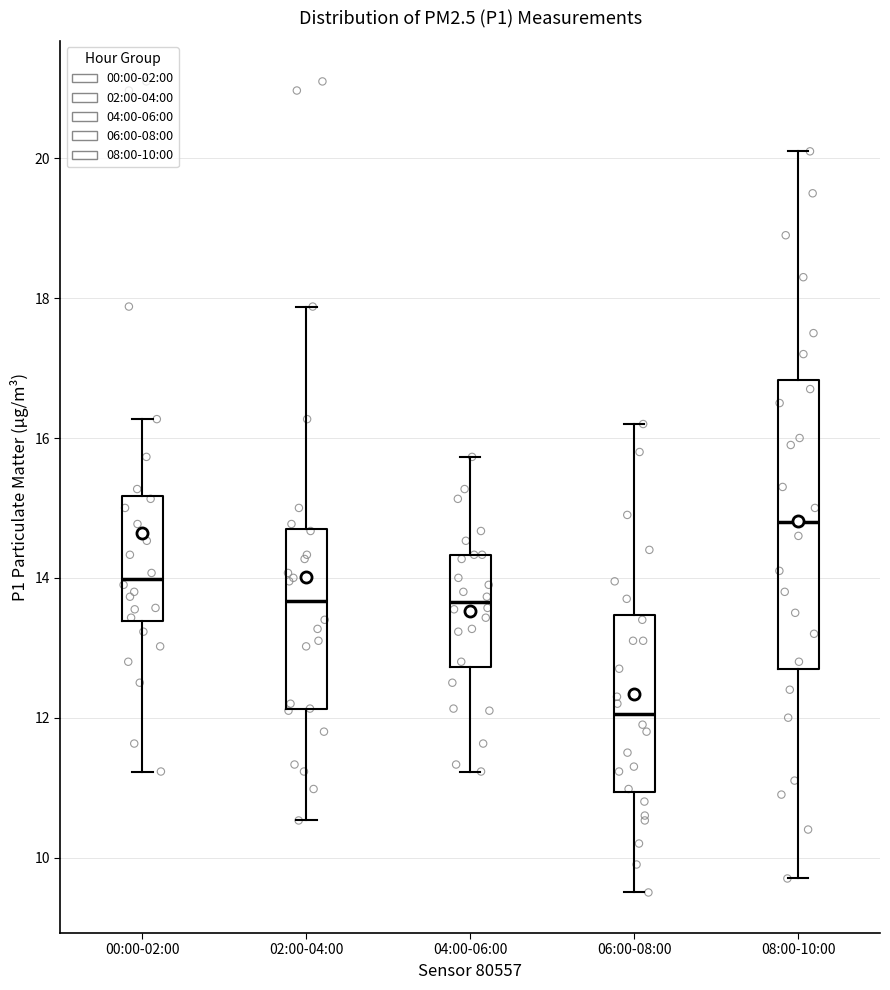

Which box's median line is the highest?

08:00-10:00